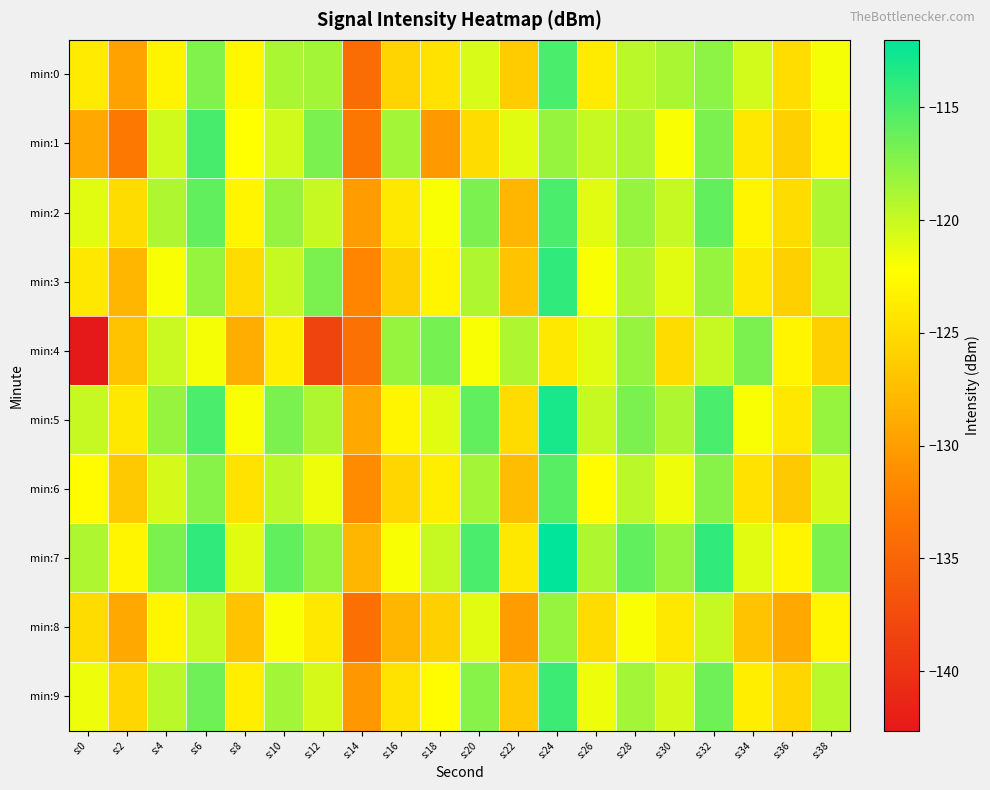

Reading left to right, list all the values displayed in this chart.

min:0: s:0=-123.8	s:2=-129.7	s:4=-123.1	s:6=-117.2	s:8=-122.8	s:10=-118.9	s:12=-118.5	s:14=-134.3	s:16=-125.6	s:18=-124.5	s:20=-120.7	s:22=-126.3	s:24=-115.0	s:26=-123.8	s:28=-119.4	s:30=-118.9	s:32=-117.7	s:34=-120.5	s:36=-124.9	s:38=-121.9
min:1: s:0=-129.2	s:2=-133.2	s:4=-120.3	s:6=-114.9	s:8=-122.2	s:10=-120.3	s:12=-117.0	s:14=-133.2	s:16=-118.5	s:18=-130.4	s:20=-125.0	s:22=-121.0	s:24=-118.0	s:26=-120.0	s:28=-119.0	s:30=-122.0	s:32=-117.0	s:34=-124.0	s:36=-126.0	s:38=-123.0
min:2: s:0=-121.0	s:2=-125.0	s:4=-119.0	s:6=-116.0	s:8=-123.0	s:10=-118.0	s:12=-120.0	s:14=-130.0	s:16=-124.0	s:18=-122.0	s:20=-117.0	s:22=-128.0	s:24=-115.0	s:26=-121.0	s:28=-118.0	s:30=-120.0	s:32=-116.0	s:34=-123.0	s:36=-125.0	s:38=-119.0
min:3: s:0=-124.0	s:2=-128.0	s:4=-122.0	s:6=-118.0	s:8=-125.0	s:10=-120.0	s:12=-117.0	s:14=-132.0	s:16=-126.0	s:18=-123.0	s:20=-119.0	s:22=-127.0	s:24=-114.0	s:26=-122.0	s:28=-119.0	s:30=-121.0	s:32=-118.0	s:34=-124.0	s:36=-126.0	s:38=-120.0
min:4: s:0=-142.6	s:2=-127.0	s:4=-120.1	s:6=-121.8	s:8=-128.8	s:10=-123.6	s:12=-138.2	s:14=-133.8	s:16=-118.1	s:18=-116.7	s:20=-122.0	s:22=-119.0	s:24=-124.0	s:26=-121.0	s:28=-118.0	s:30=-125.0	s:32=-120.0	s:34=-117.0	s:36=-123.0	s:38=-126.0
min:5: s:0=-120.0	s:2=-124.0	s:4=-118.0	s:6=-115.0	s:8=-122.0	s:10=-117.0	s:12=-119.0	s:14=-129.0	s:16=-123.0	s:18=-121.0	s:20=-116.0	s:22=-125.0	s:24=-113.0	s:26=-120.0	s:28=-117.0	s:30=-119.0	s:32=-115.0	s:34=-122.0	s:36=-124.0	s:38=-118.0
min:6: s:0=-122.5	s:2=-126.5	s:4=-120.5	s:6=-117.5	s:8=-124.5	s:10=-119.5	s:12=-121.5	s:14=-131.5	s:16=-125.5	s:18=-123.5	s:20=-118.5	s:22=-127.5	s:24=-115.5	s:26=-122.5	s:28=-119.5	s:30=-121.5	s:32=-117.5	s:34=-124.5	s:36=-126.5	s:38=-120.5
min:7: s:0=-119.0	s:2=-123.0	s:4=-117.0	s:6=-114.0	s:8=-121.0	s:10=-116.0	s:12=-118.0	s:14=-128.0	s:16=-122.0	s:18=-120.0	s:20=-115.0	s:22=-124.0	s:24=-112.0	s:26=-119.0	s:28=-116.0	s:30=-118.0	s:32=-114.0	s:34=-121.0	s:36=-123.0	s:38=-117.0
min:8: s:0=-125.0	s:2=-129.0	s:4=-123.0	s:6=-120.0	s:8=-127.0	s:10=-122.0	s:12=-124.0	s:14=-134.0	s:16=-128.0	s:18=-126.0	s:20=-121.0	s:22=-130.0	s:24=-118.0	s:26=-125.0	s:28=-122.0	s:30=-124.0	s:32=-120.0	s:34=-127.0	s:36=-129.0	s:38=-123.0
min:9: s:0=-121.5	s:2=-125.5	s:4=-119.5	s:6=-116.5	s:8=-123.5	s:10=-118.5	s:12=-120.5	s:14=-130.5	s:16=-124.5	s:18=-122.5	s:20=-117.5	s:22=-126.5	s:24=-114.5	s:26=-121.5	s:28=-118.5	s:30=-120.5	s:32=-116.5	s:34=-123.5	s:36=-125.5	s:38=-119.5